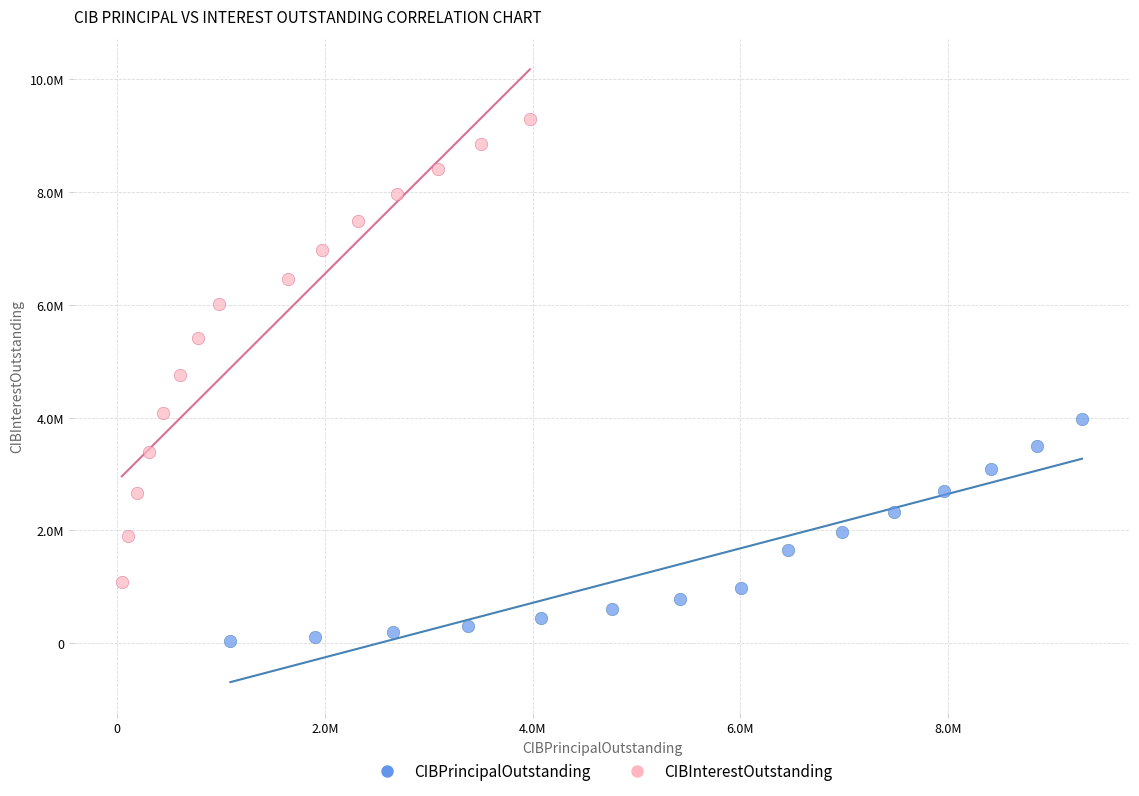

What are all the series names shown in the legend?

CIBPrincipalOutstanding, CIBInterestOutstanding